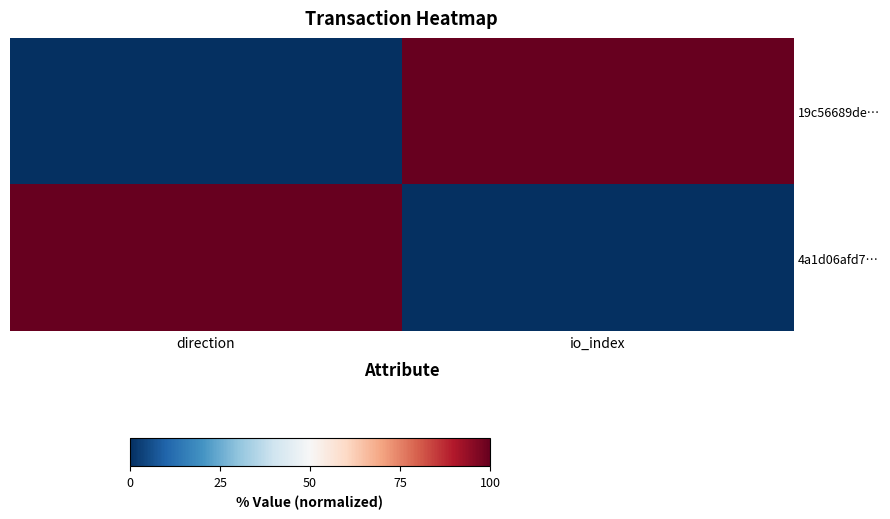

Which series has the largest range (max minus min)?

19c56689de…